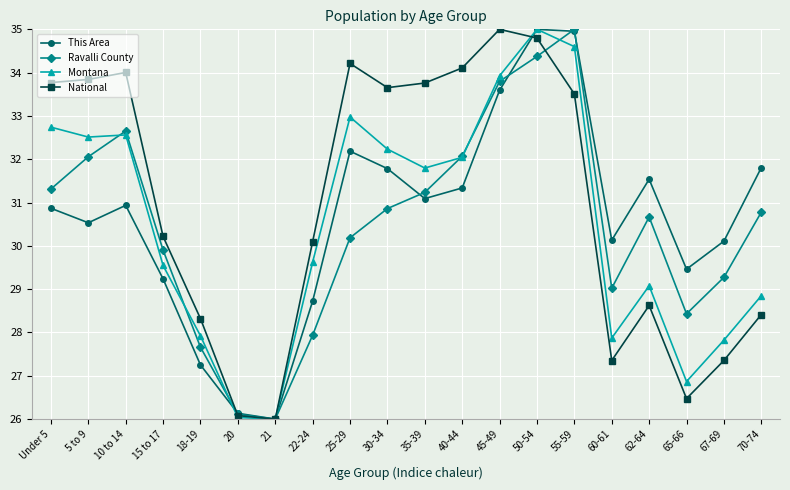

Is this an area chart (filled region under the line)?

No